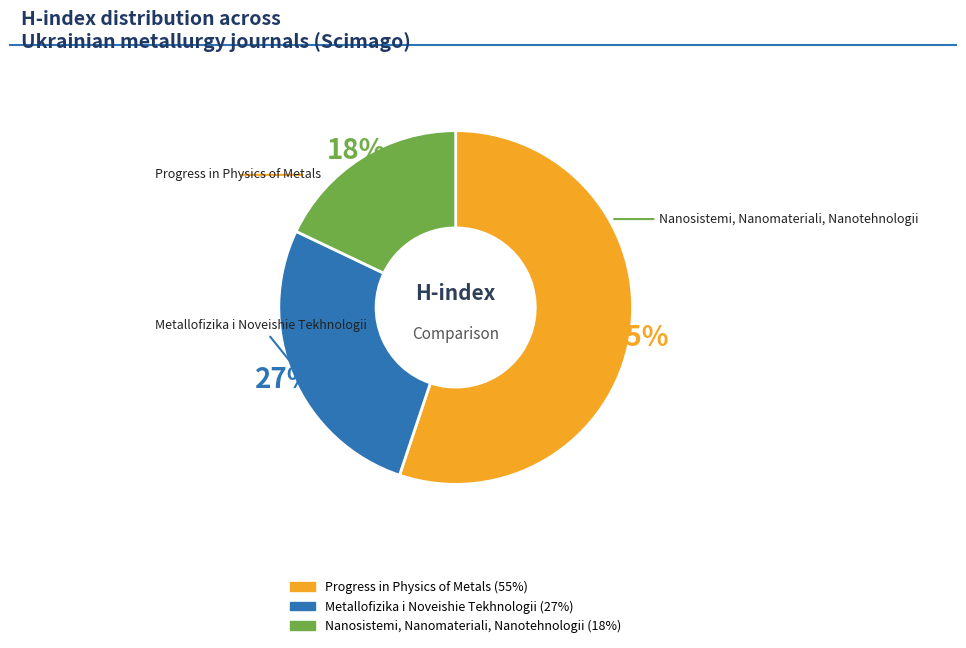

True or false: Progress in Physics of Metals accounts for 55% of the total.

True